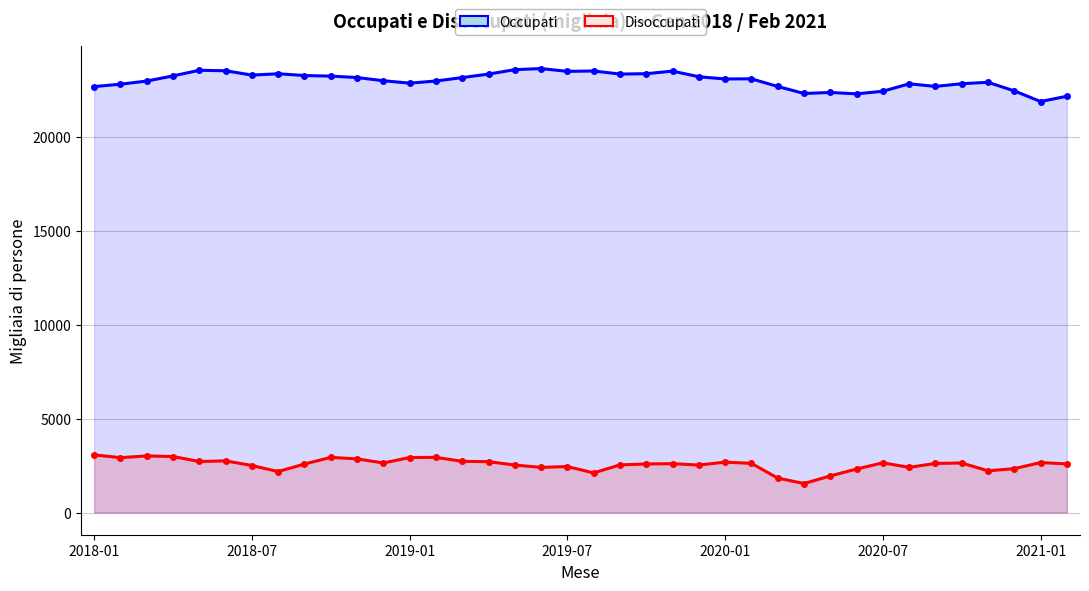

What position from the right is 9?

29